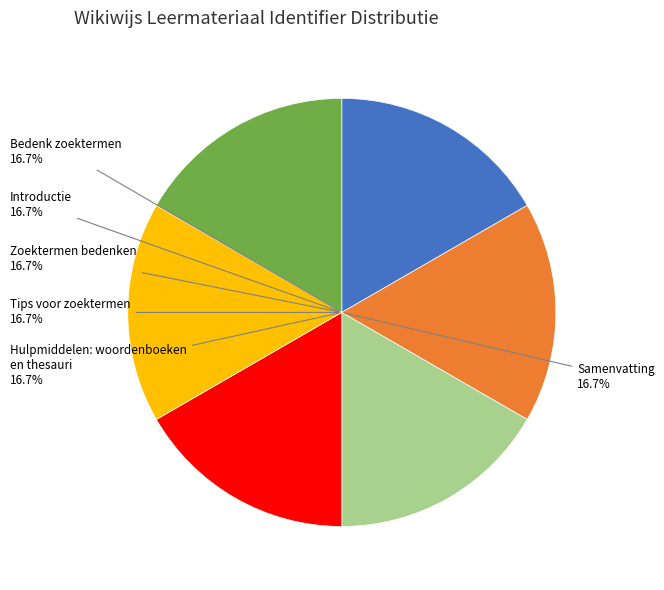

Is there any slice that represents more than half of the pie?

No